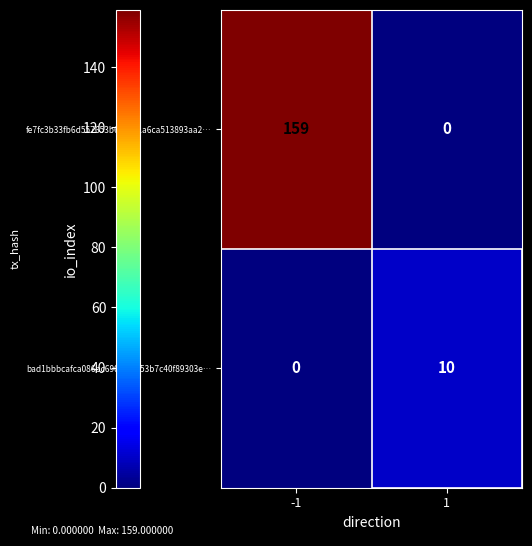

What is the average value of the fe7fc3b33fb6d557653b65a851a6ca513893aa2… series?

80